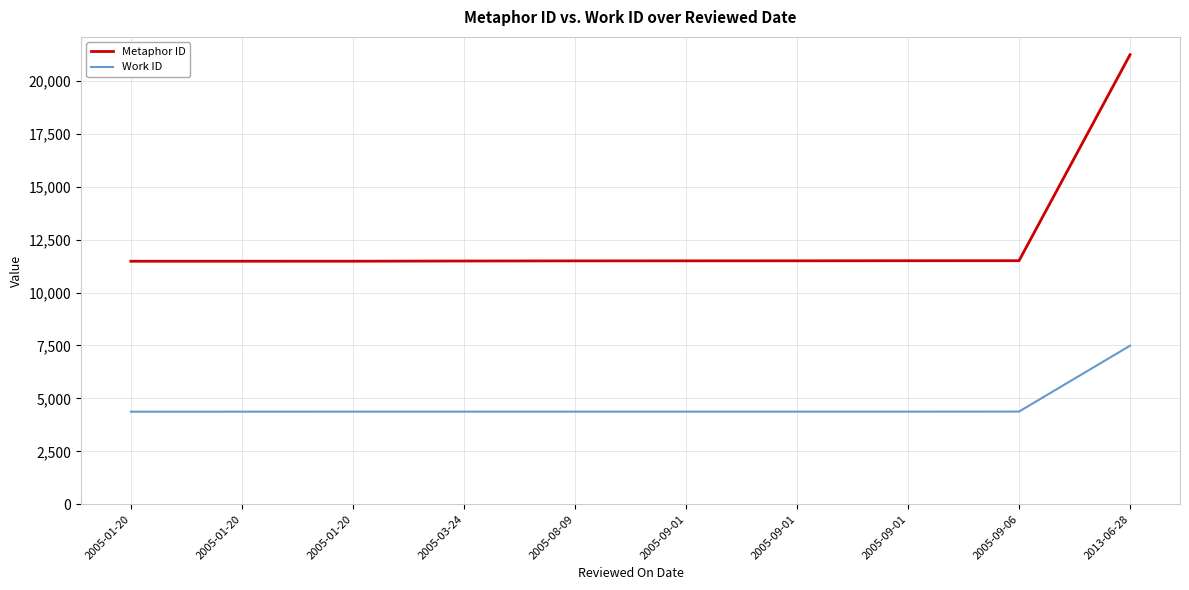

What are all the series names shown in the legend?

Metaphor ID, Work ID